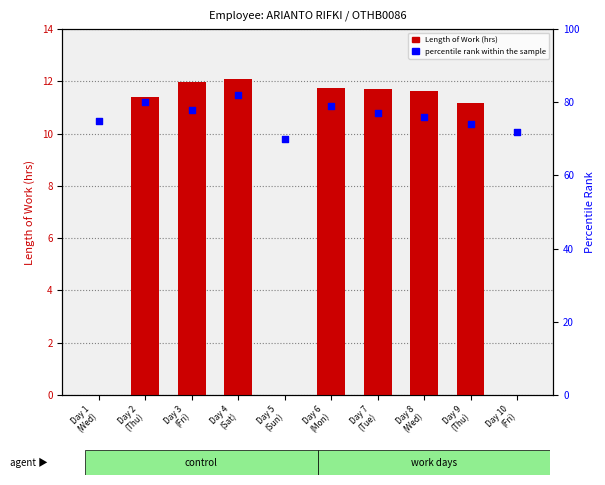

What is the total value across all series at Day 8
(Wed)?

87.6